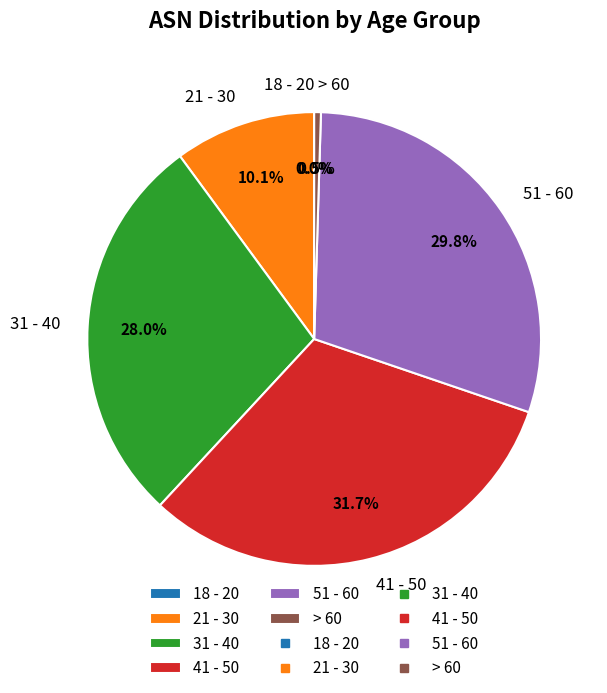

Does 21 - 30 represent more than half of the total?

No